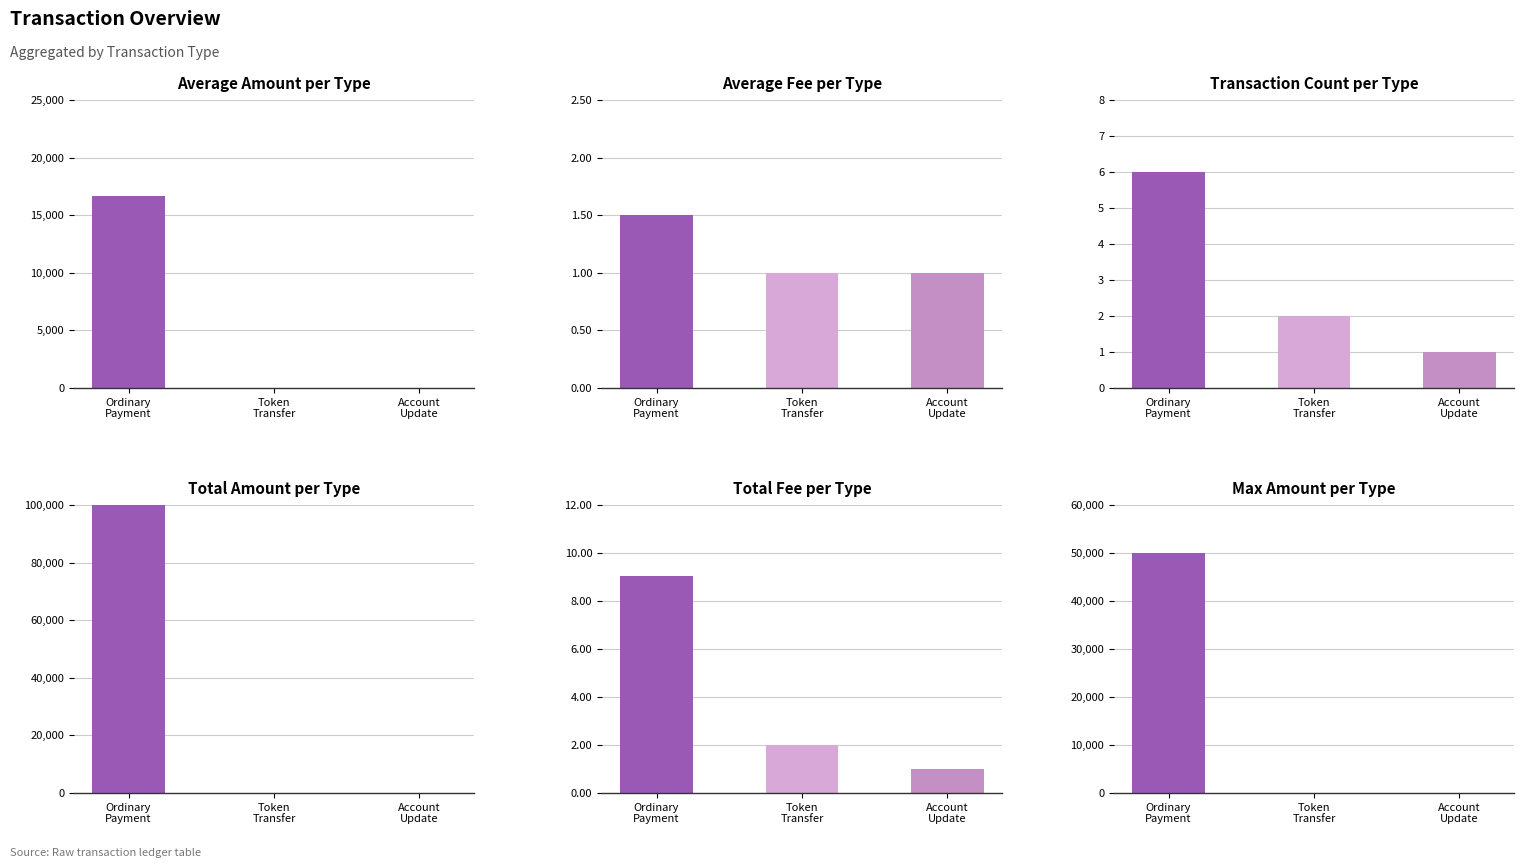

The Avg Amount series shows 5185.7 at Account
Update. True or false?

False